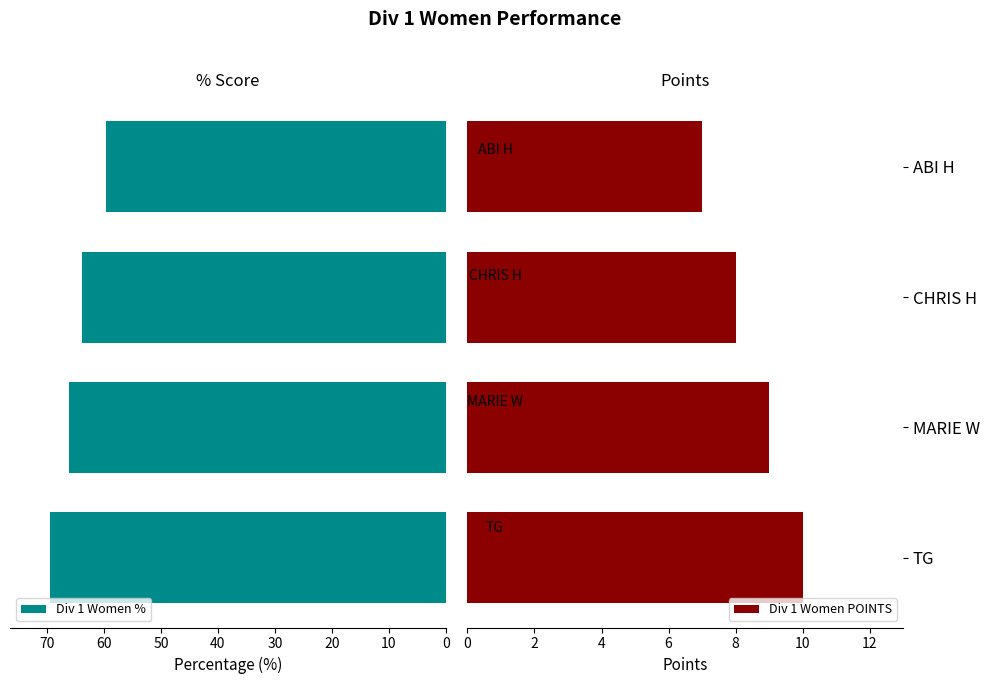

What is the highest value of the Div 1 Women % series?

69.6